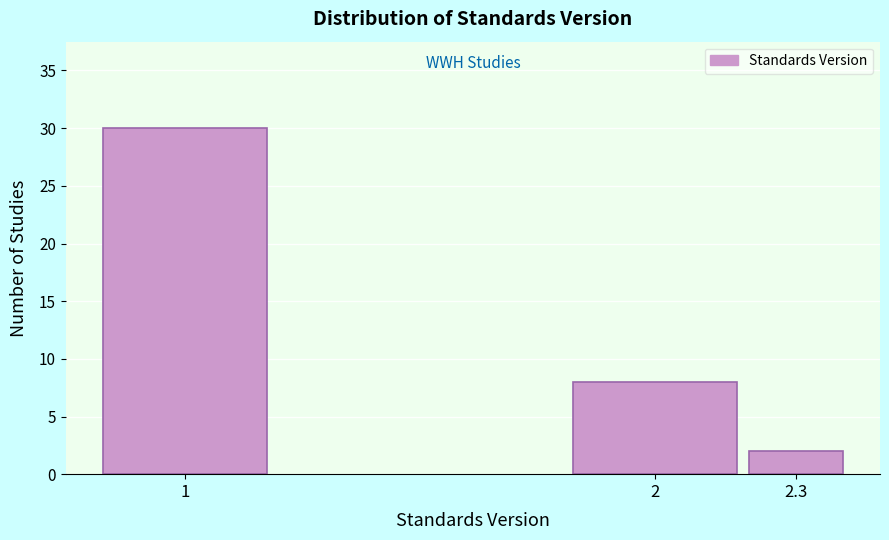

Reading left to right, what are all the values shown in this chart?

30	8	2